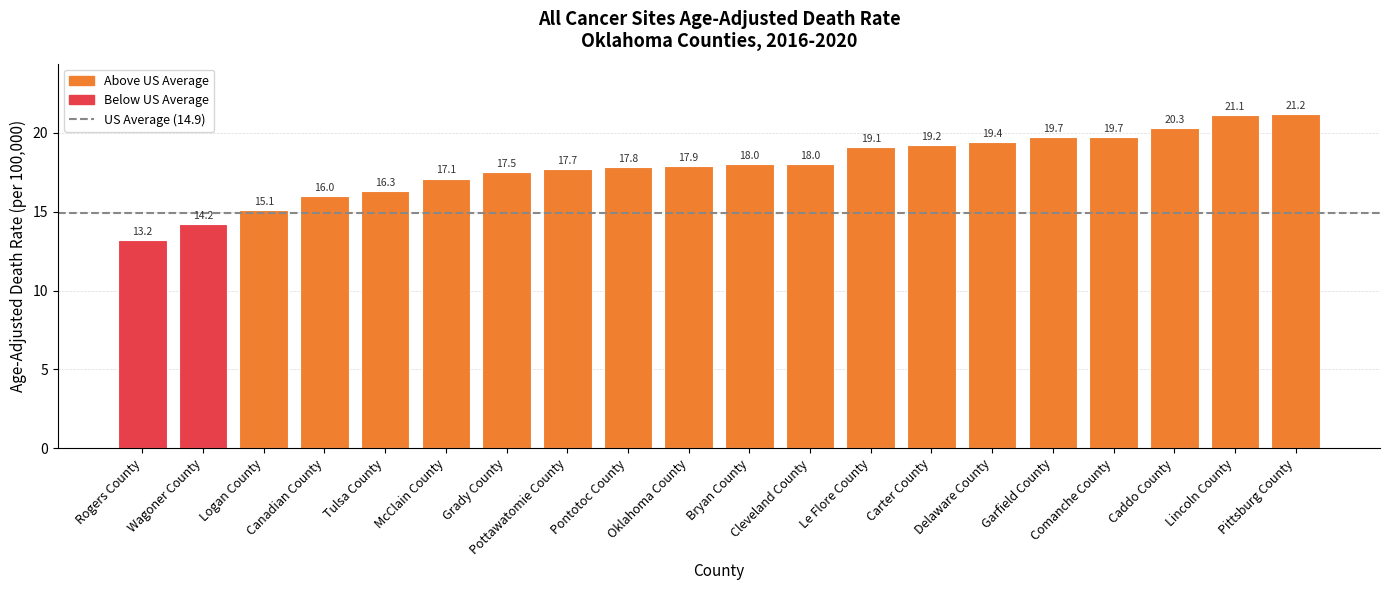

What is the difference between the values at Grady County and Oklahoma County?

0.4